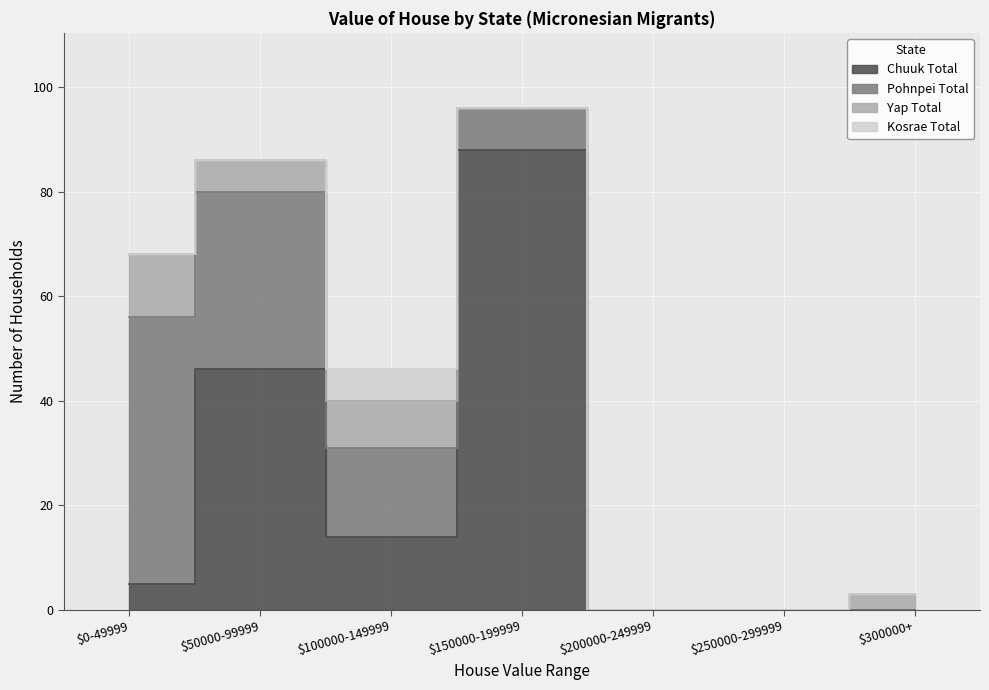

Which label corresponds to the smallest value in the chart?

$200000-249999